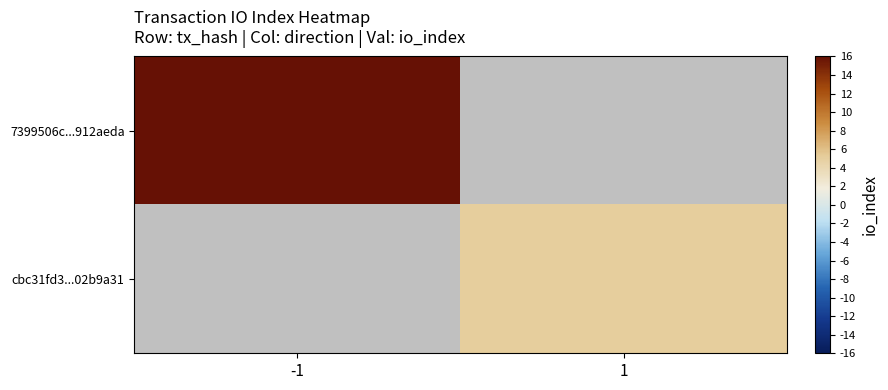

How many distinct data groups are displayed?

2